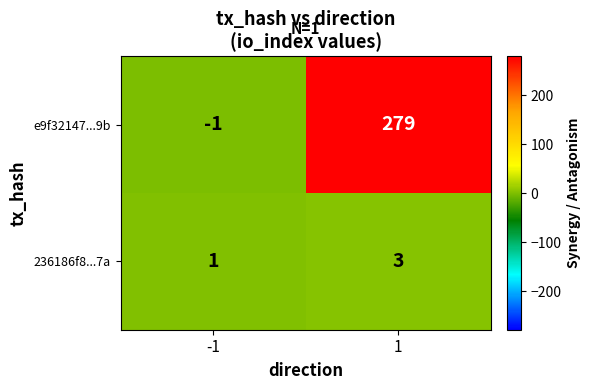

Which series changed the most between -1 and 1?

e9f32147...9b